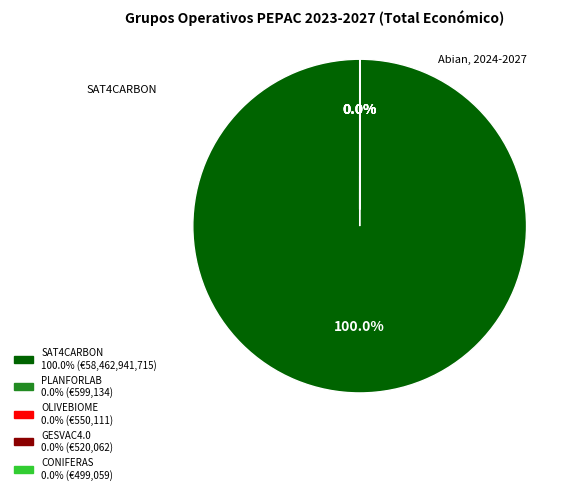

What is the change in value from SAT4CARBON to PLANFORLAB?

-58462342581